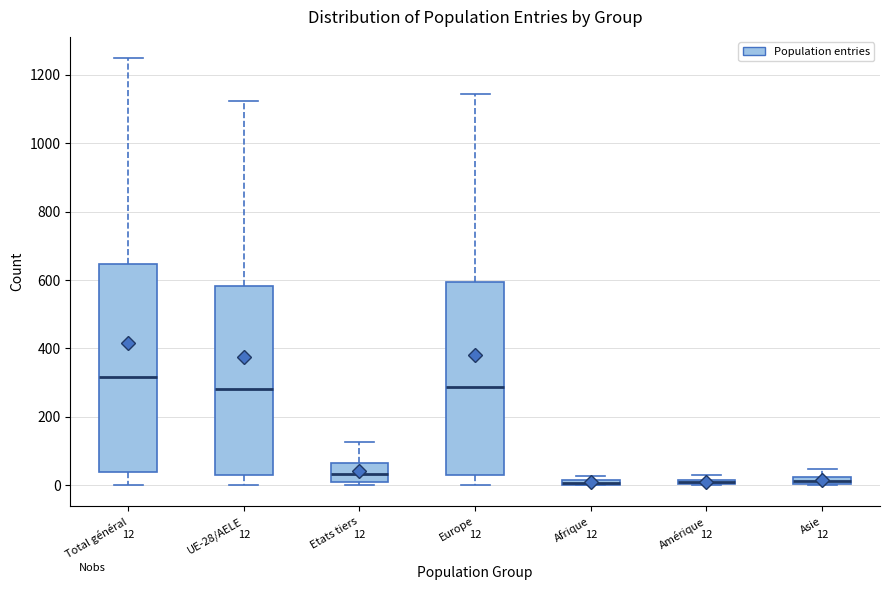

Which box's median line is the highest?

Total général